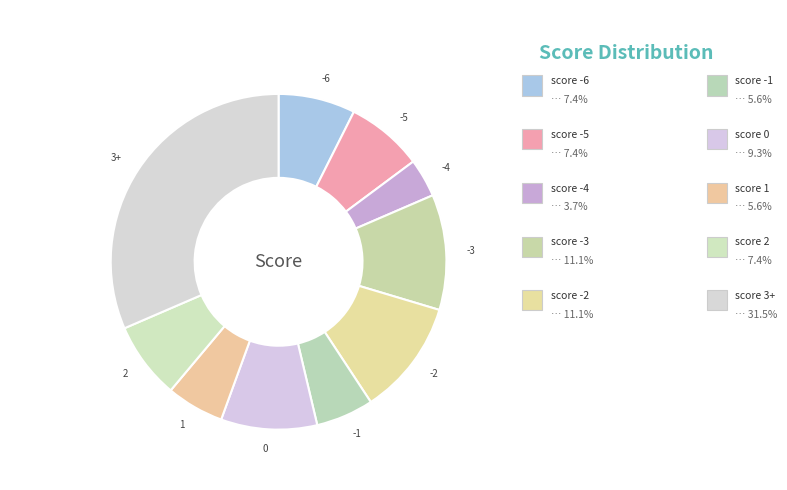

Is it true that score -3 is 11% of the pie?

True